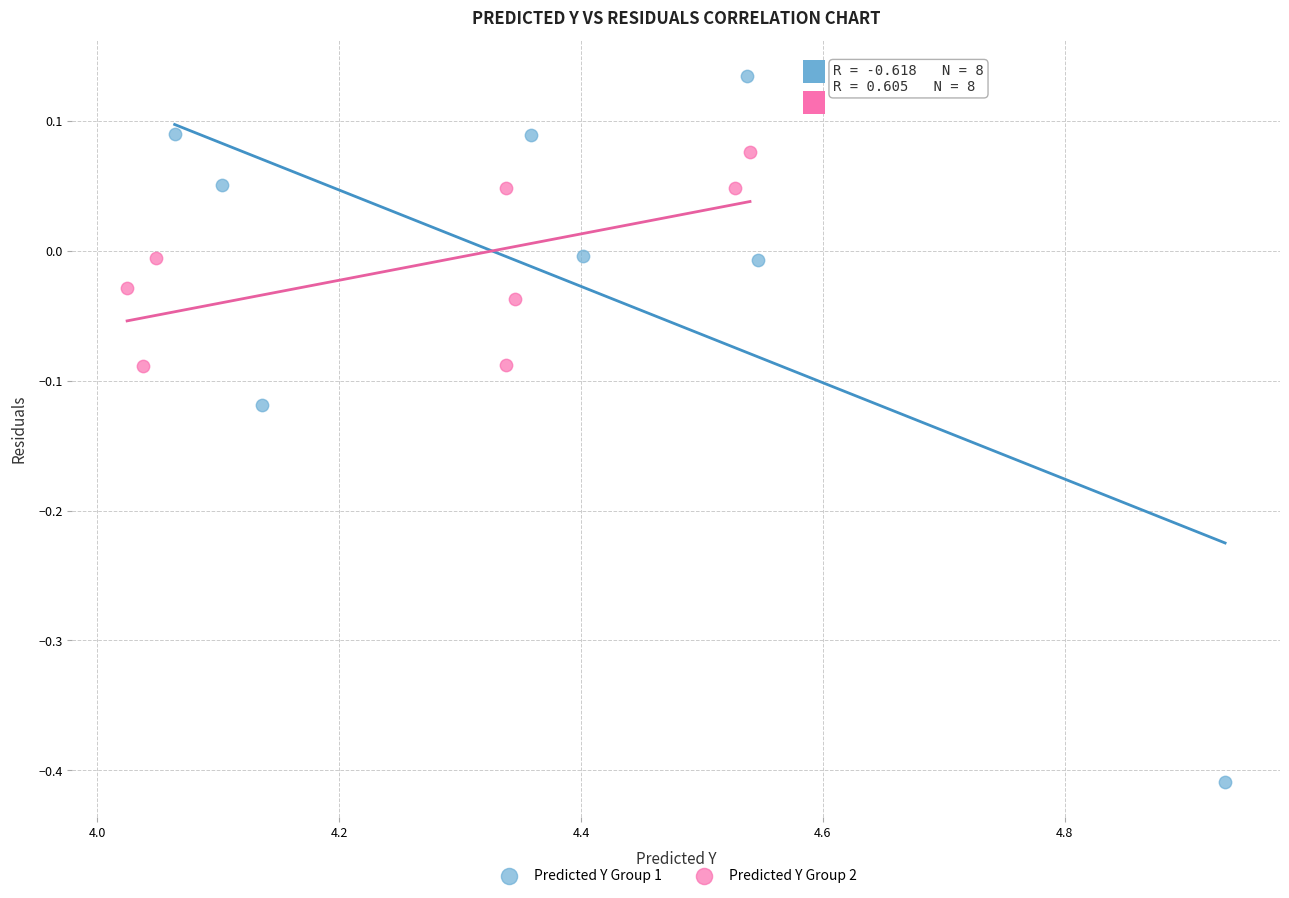

Which series reaches the minimum Y coordinate?

Predicted Y Group 1